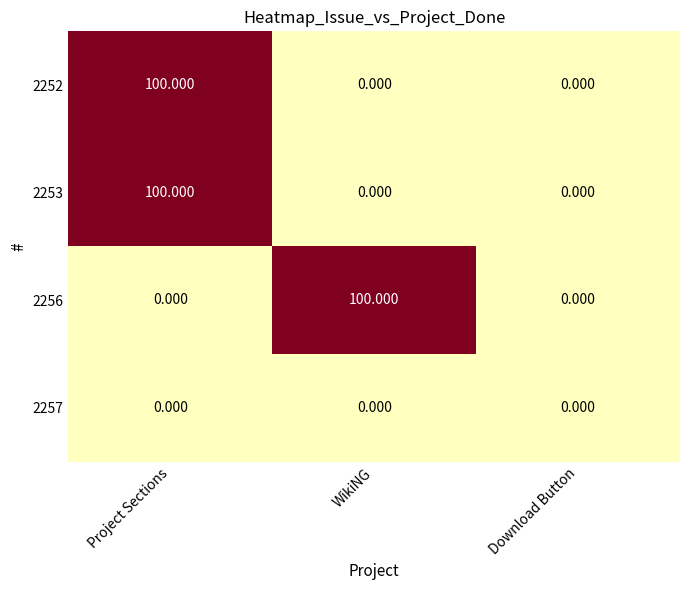

At which label does 2252 reach its peak?

Project Sections